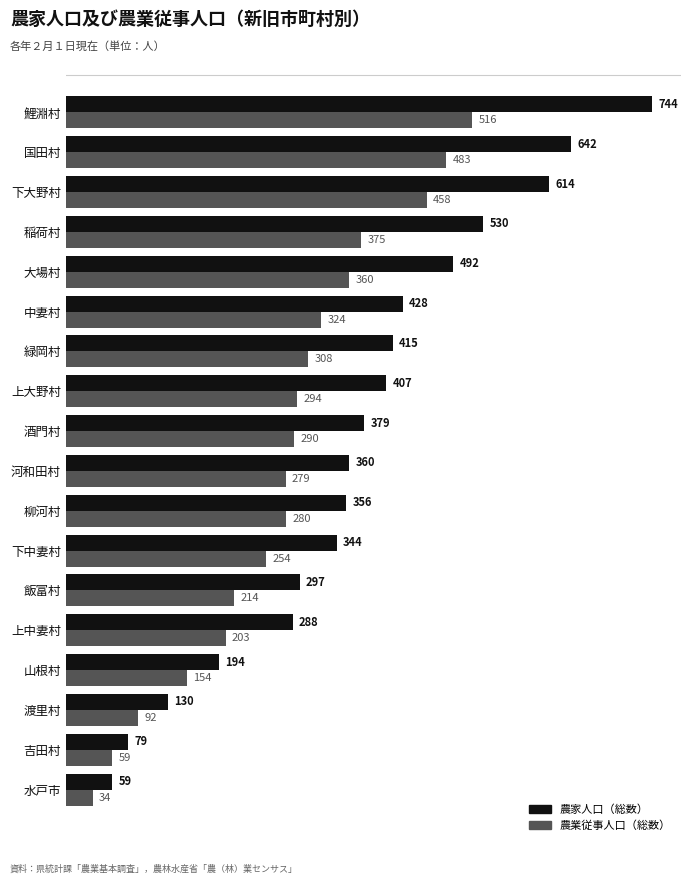

What is the sum of all 農業従事人口（総数） values?

4977